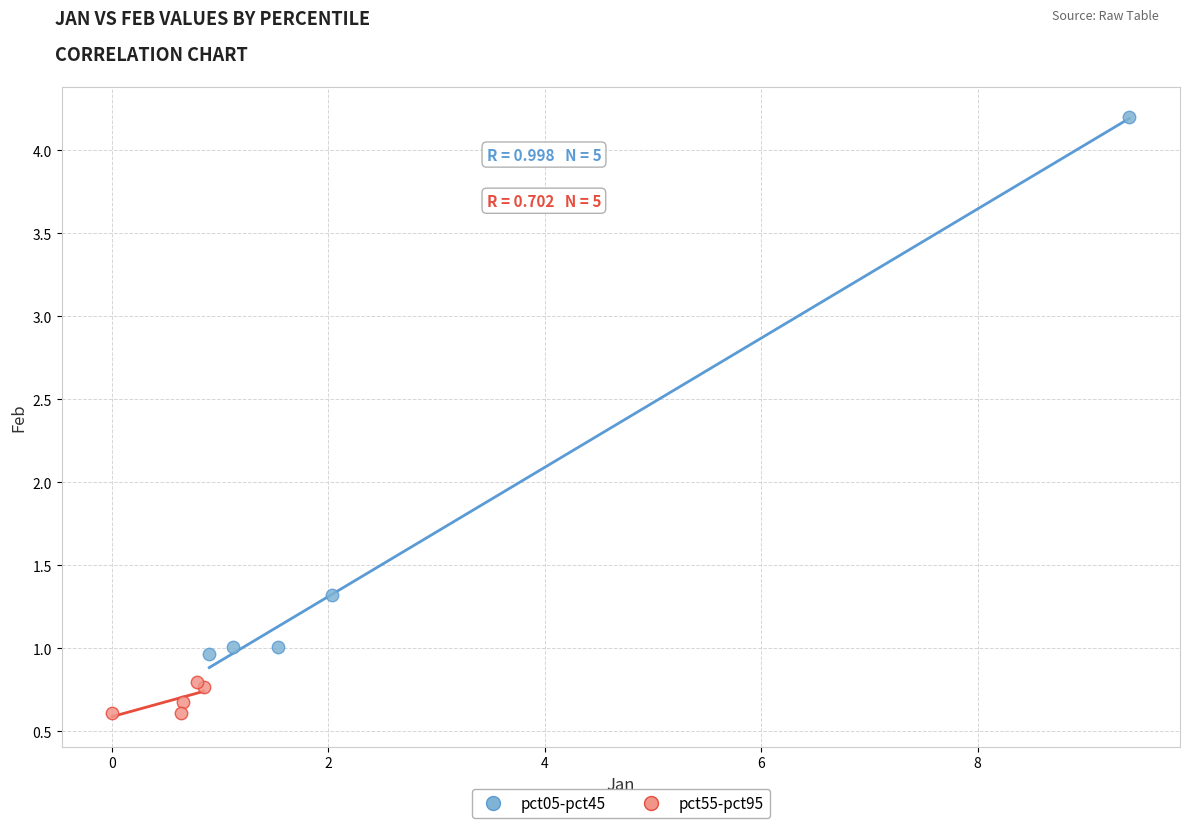

Which series contains the lowest Y value?

pct55-pct95